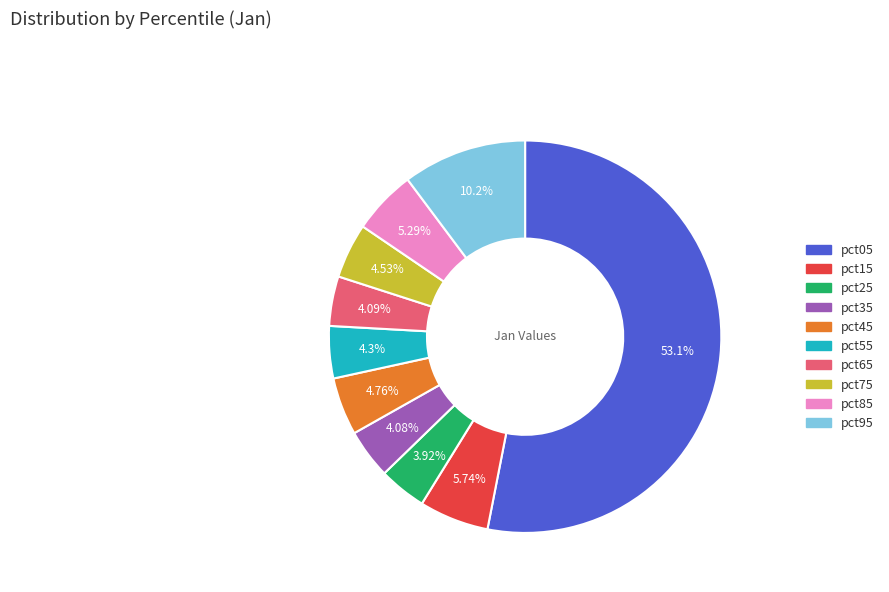

Count the number of slices in the pie.

10